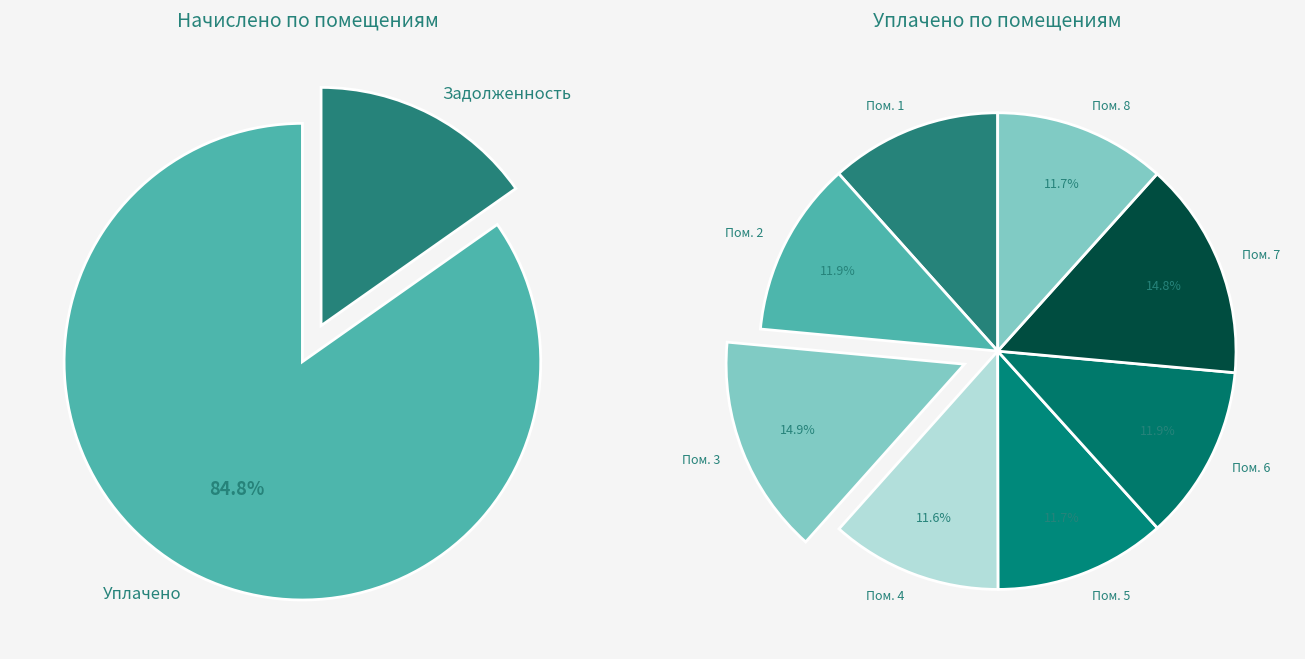

Combined, do 5 and 2 account for over 50%?

No